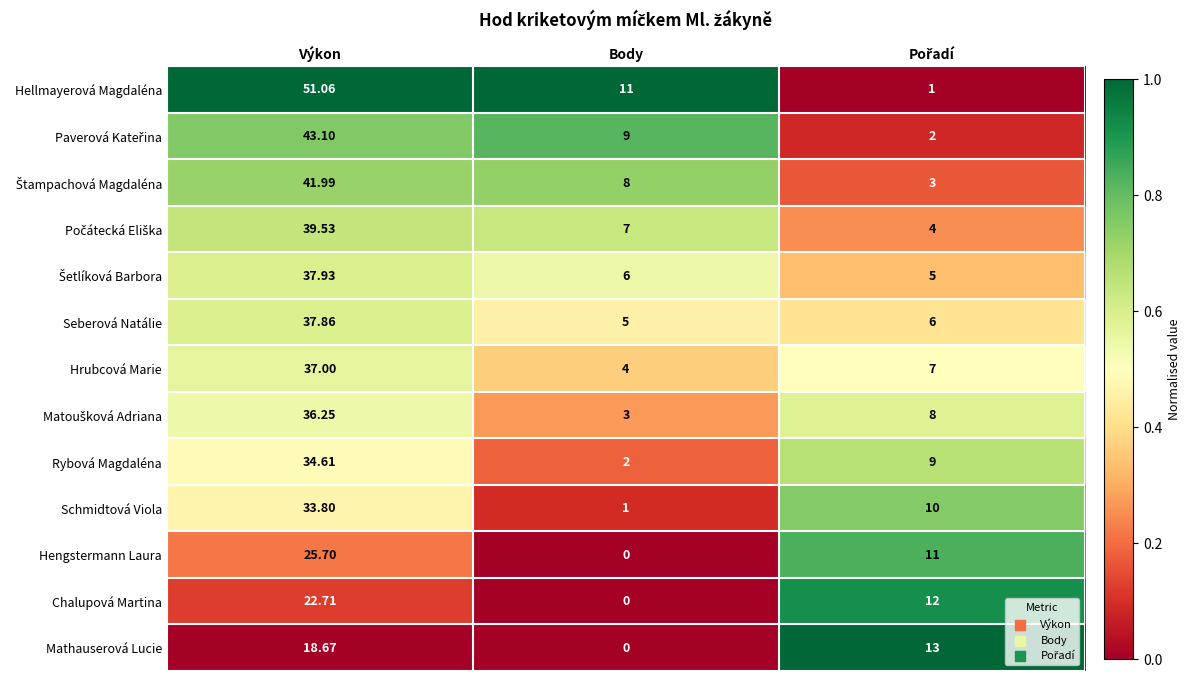

Where does the Chalupová Martina series first go above 12?

Výkon